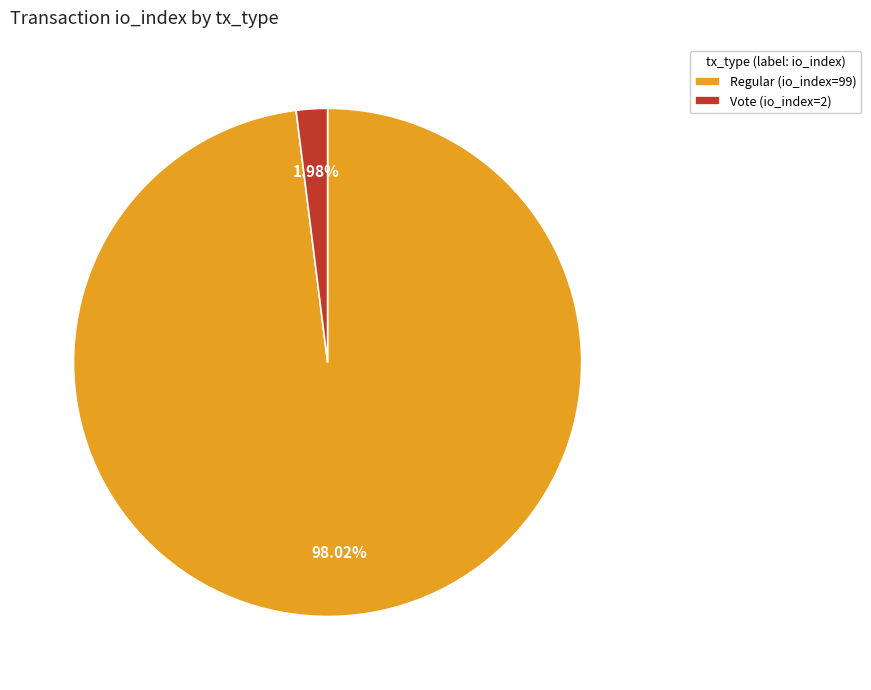

Between Vote (io_index=2) and Regular (io_index=99), which is larger?

Regular (io_index=99)